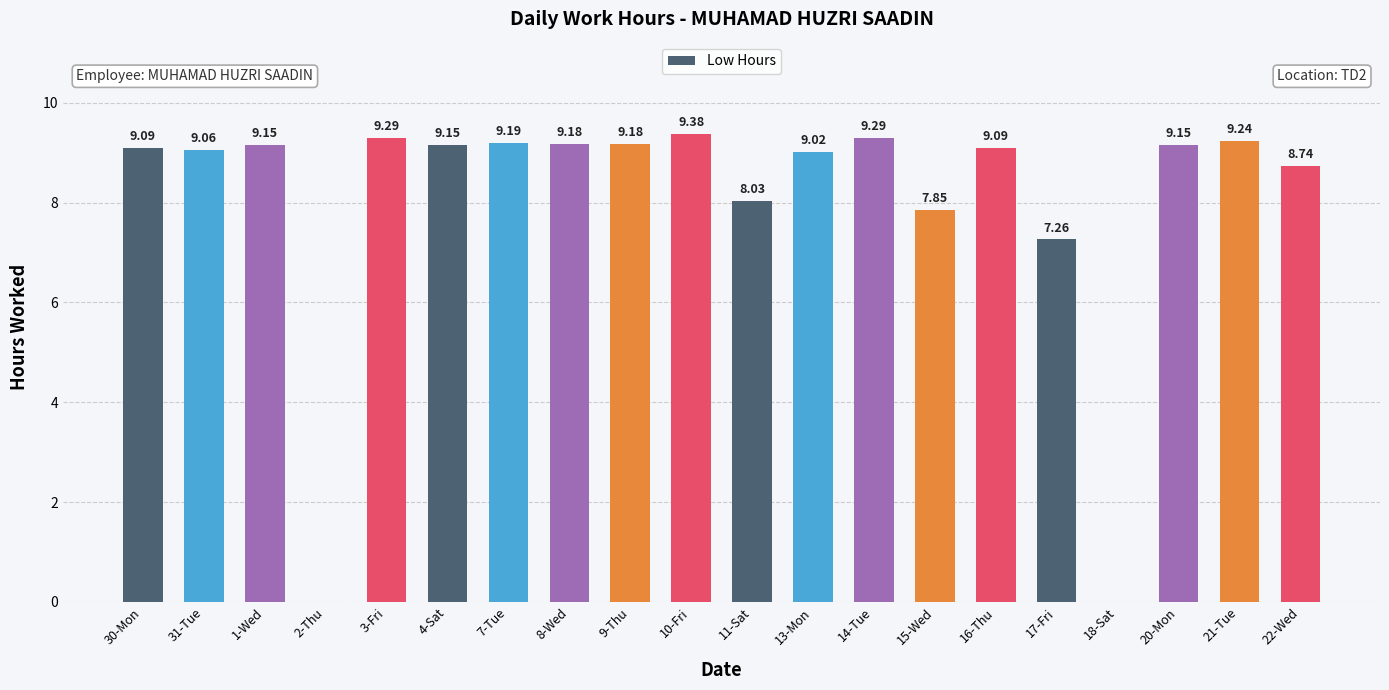

What is the sum of all values?

160.3